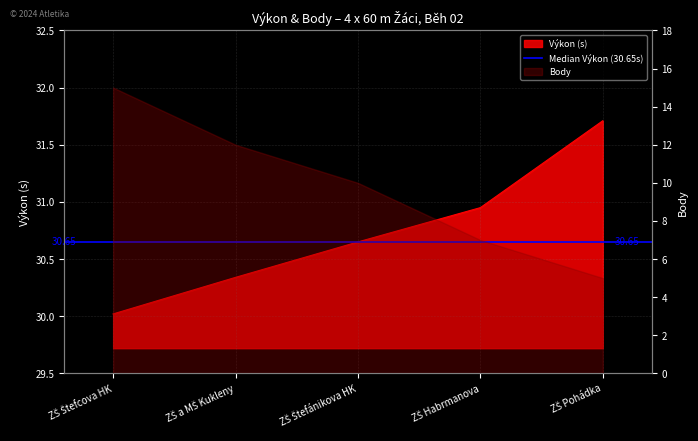

Rank the categories by value from lowest to highest.

ZŠ Štefcova HK, ZŠ a MŠ Kukleny, ZŠ Štefánikova HK, ZŠ Habrmanova, ZŠ Pohádka